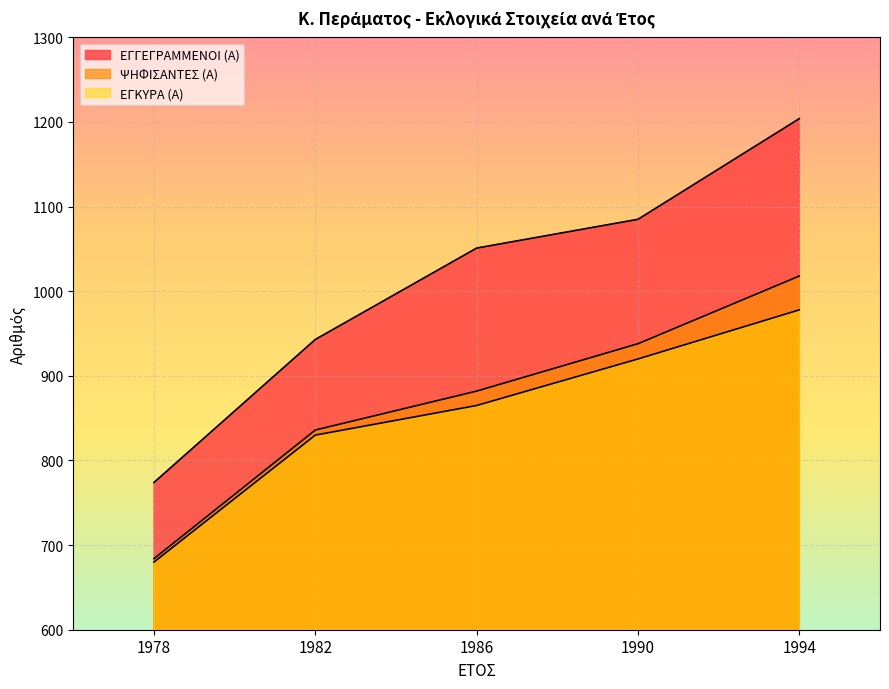

Reading left to right, transcribe all the data shown in this chart.

ΕΓΓΕΓΡΑΜΜΕΝΟΙ (Α): 1978=774	1982=943	1986=1051	1990=1085	1994=1204
ΨΗΦΙΣΑΝΤΕΣ (Α): 1978=684	1982=836	1986=882	1990=938	1994=1018
ΕΓΚΥΡΑ (Α): 1978=680	1982=830	1986=865	1990=920	1994=978